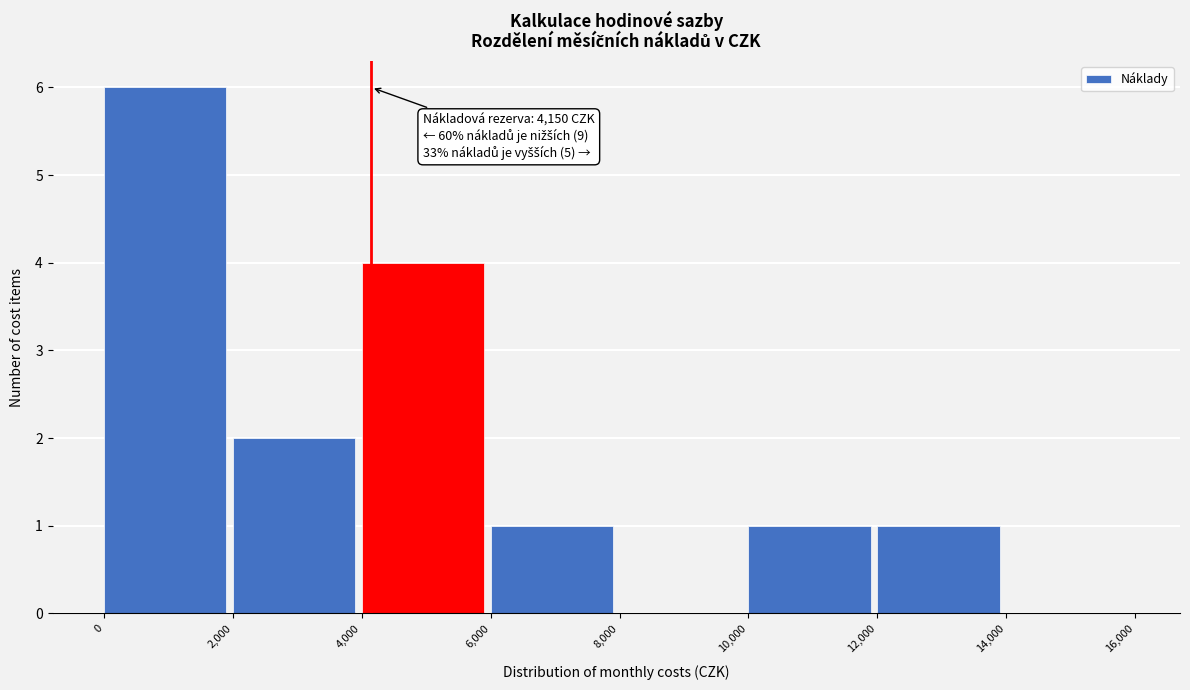

Over which range of the x-axis is the bar tallest?

0 to 2,000